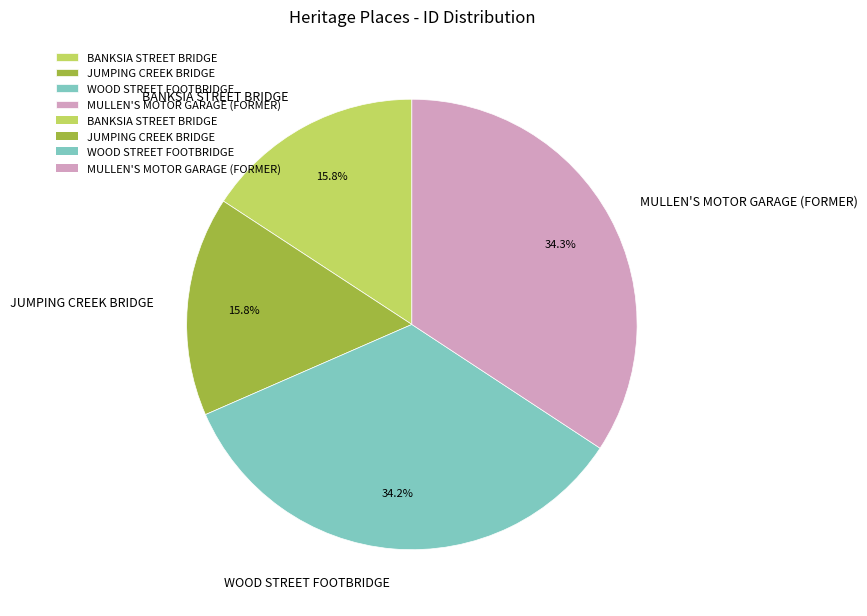

To the nearest percent, what is the average slice percentage?

25%